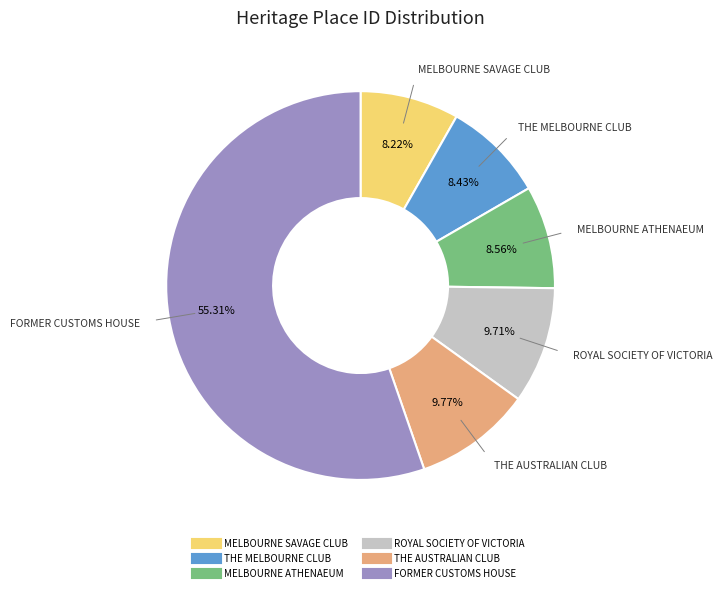

Approximately how many times larger is the value at MELBOURNE SAVAGE CLUB compared to ROYAL SOCIETY OF VICTORIA?

0.8